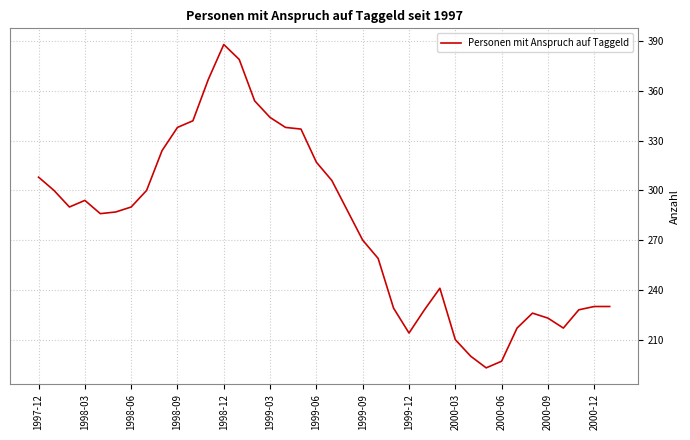

What is the maximum value shown in the chart?

388